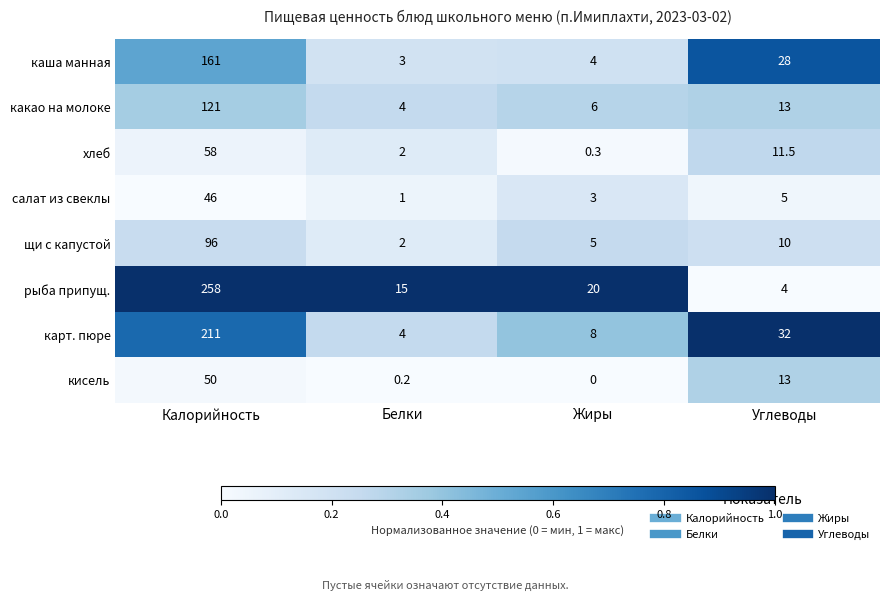

Which series has the largest range (max minus min)?

рыба припущ.